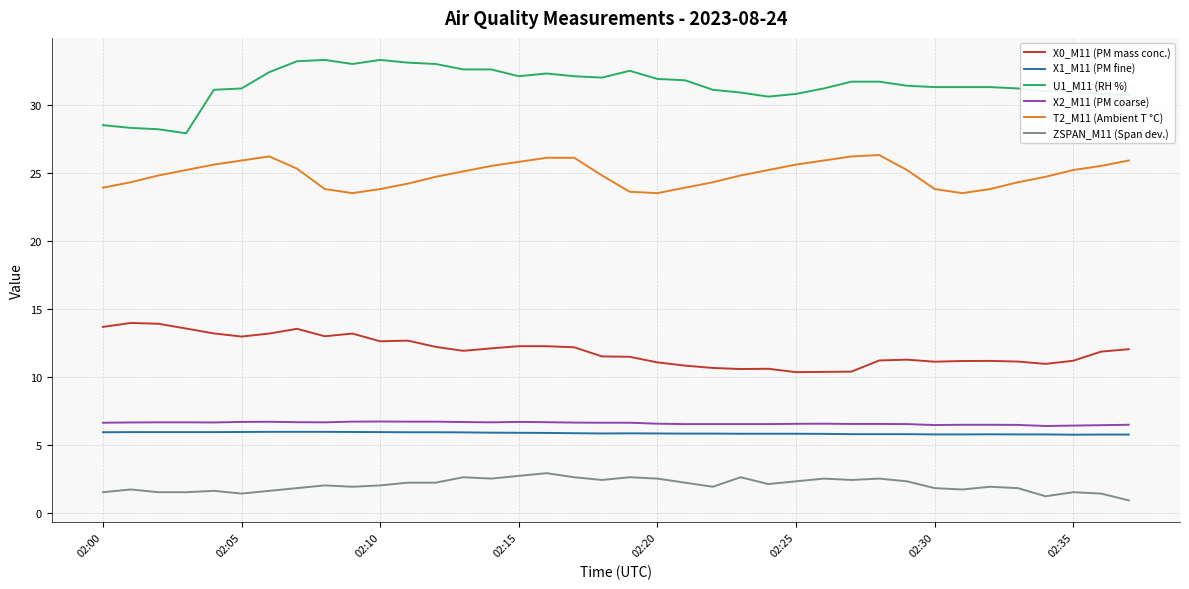

True or false: T2_M11 (Ambient T °C) has more than 1 interior local peaks.

True